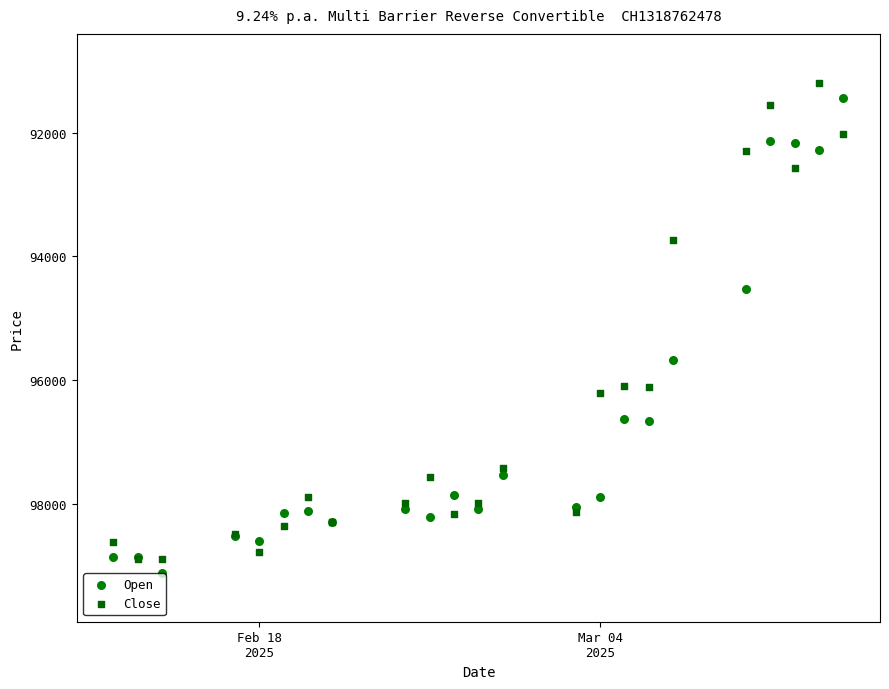

Which series reaches the minimum Y coordinate?

Close